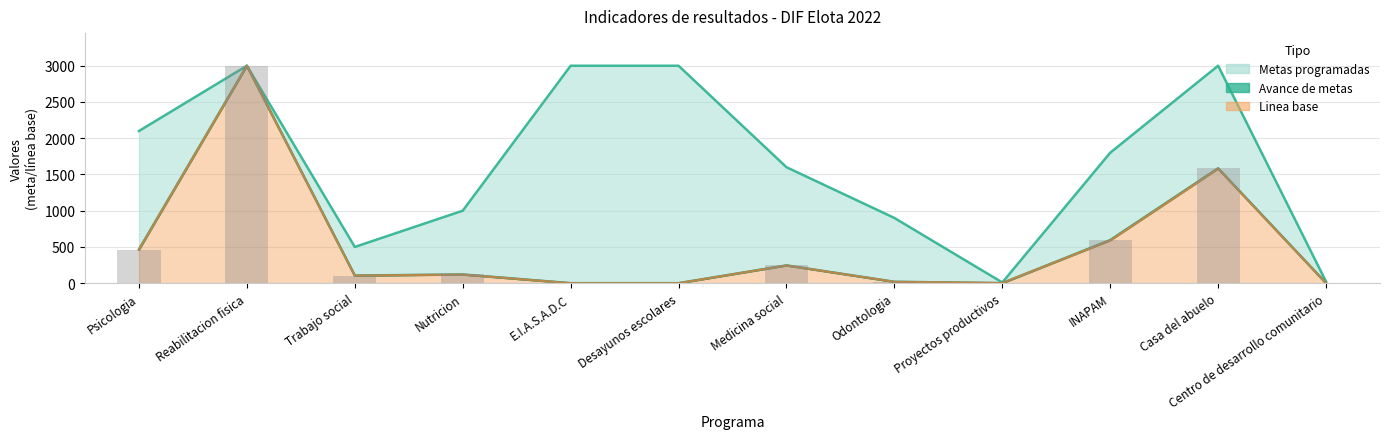

Does the chart contain stacked bars?

No